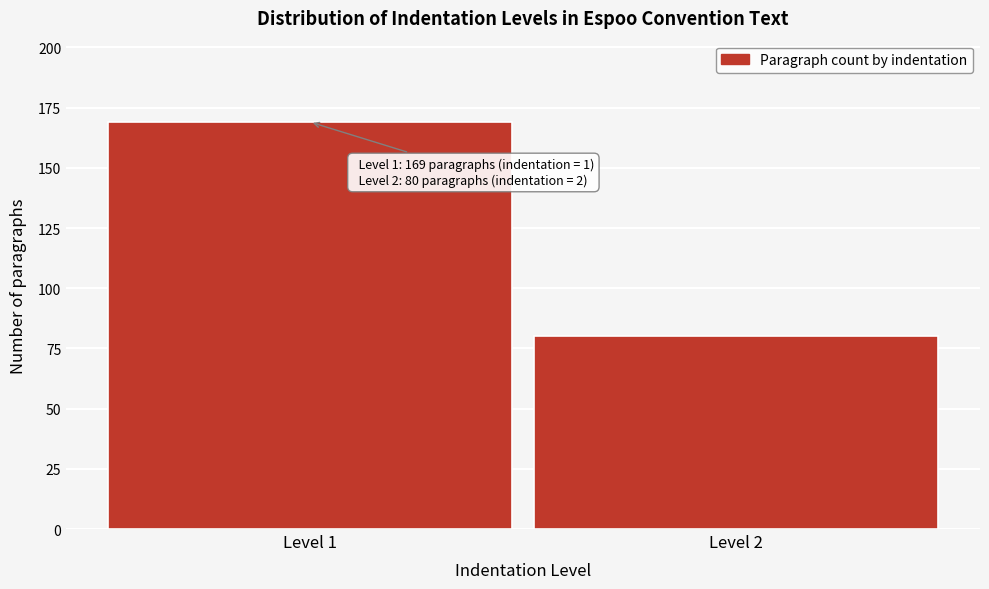

Reading right to left, what are all the values shown in this chart?

Level 2=80	Level 1=169